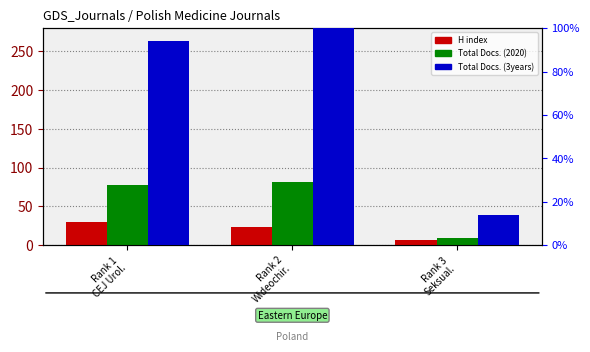

What is the greatest value displayed?

100.0